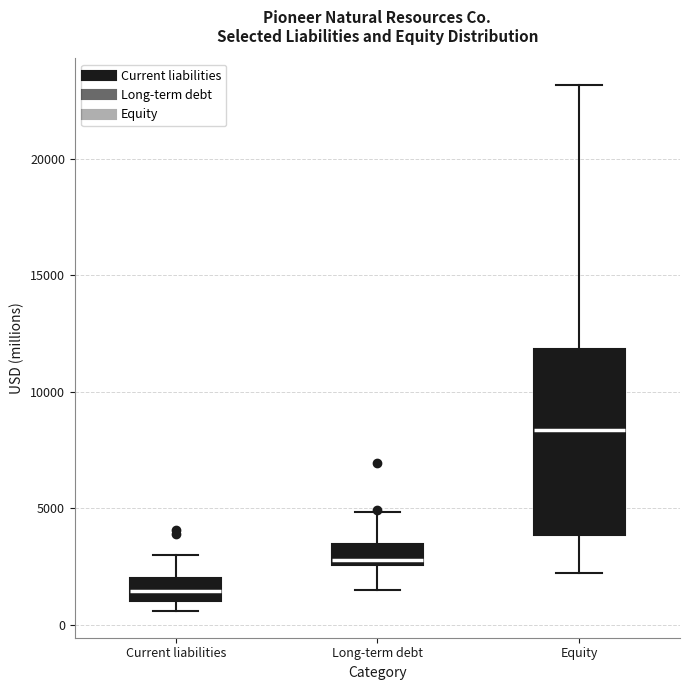

Reading left to right, read every box against the y-axis: the position of its median line, the range the box covers, and the ends of its whiskers. The values are not printed on the chart, so give them approximately, as read against the axis.

Current liabilities: median 1500, box 1000 to 2000, whiskers 500 to 3000
Long-term debt: median 3000, box 2500 to 3500, whiskers 1500 to 5000
Equity: median 8500, box 4000 to 12000, whiskers 2000 to 23000